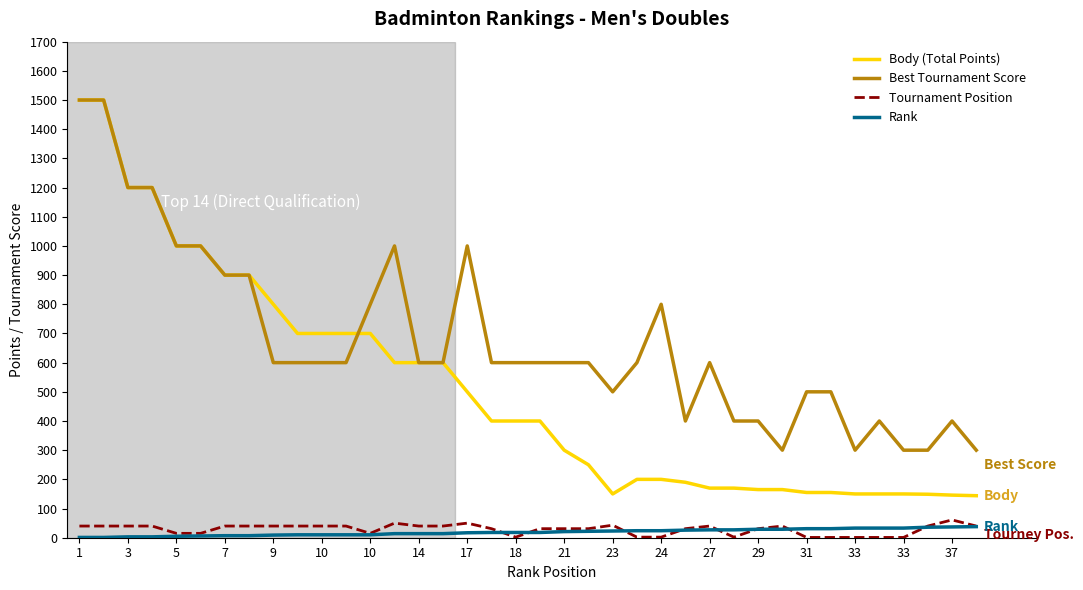

Which series has the largest total across all categories?

Best Tournament Score